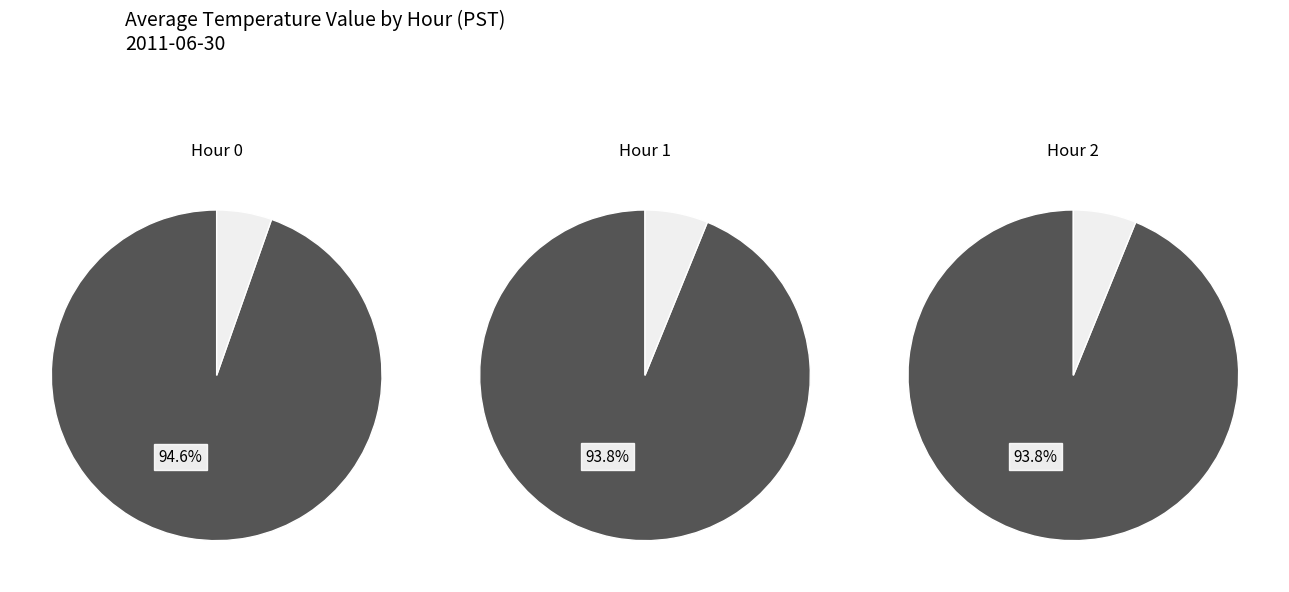

Which series has the widest spread of values?

Hour 0